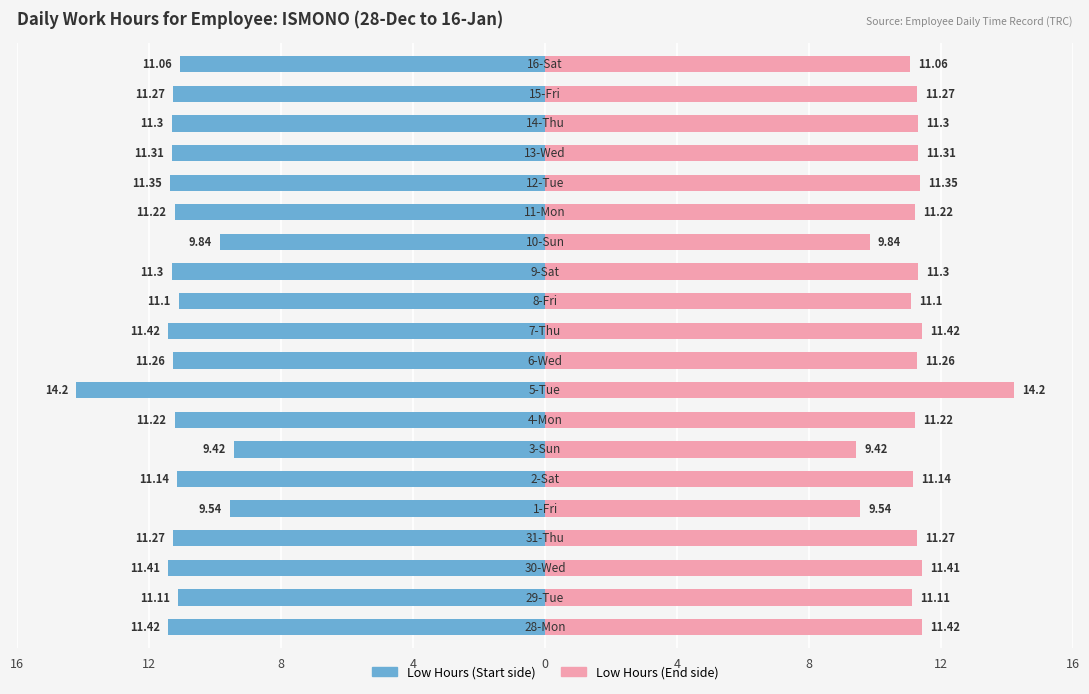

What is the label of the 15th bar from the right?

4